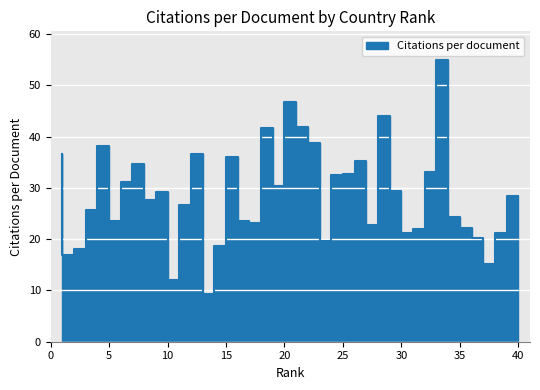

At which label is the value closest to 32?

25